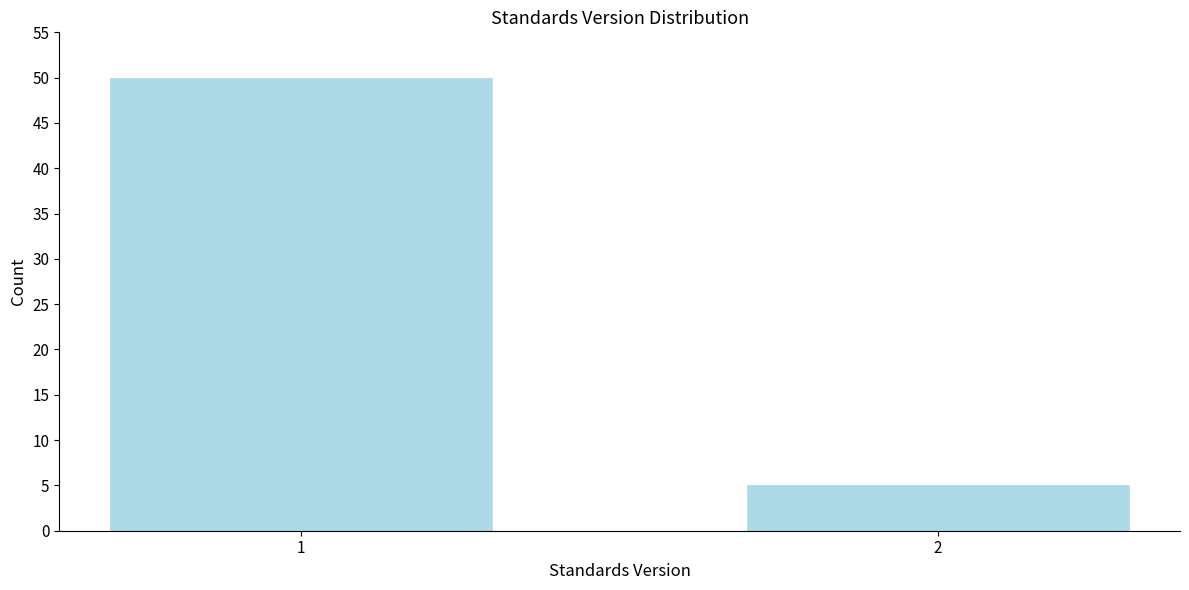

Reading right to left, extract all data points from this chart.

5	50